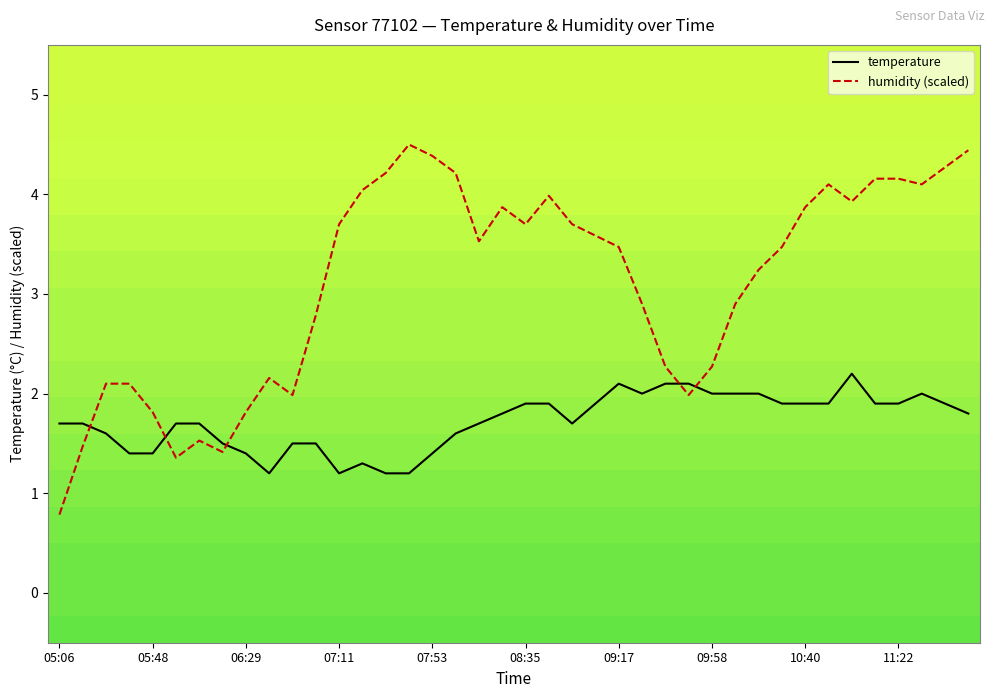

Which series has the largest total across all categories?

humidity (scaled)